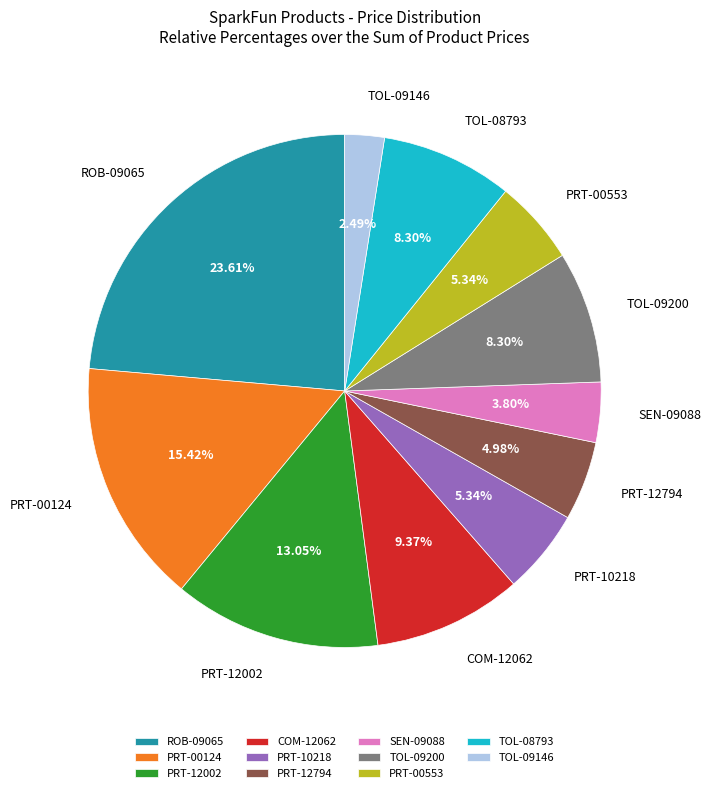

To the nearest percent, what is the average slice percentage?

9%